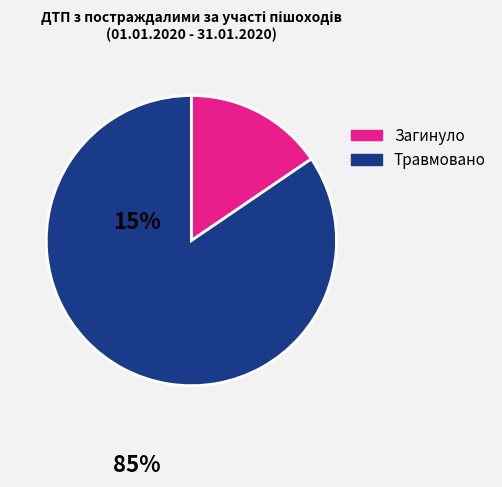

How many segments does this pie chart have?

2